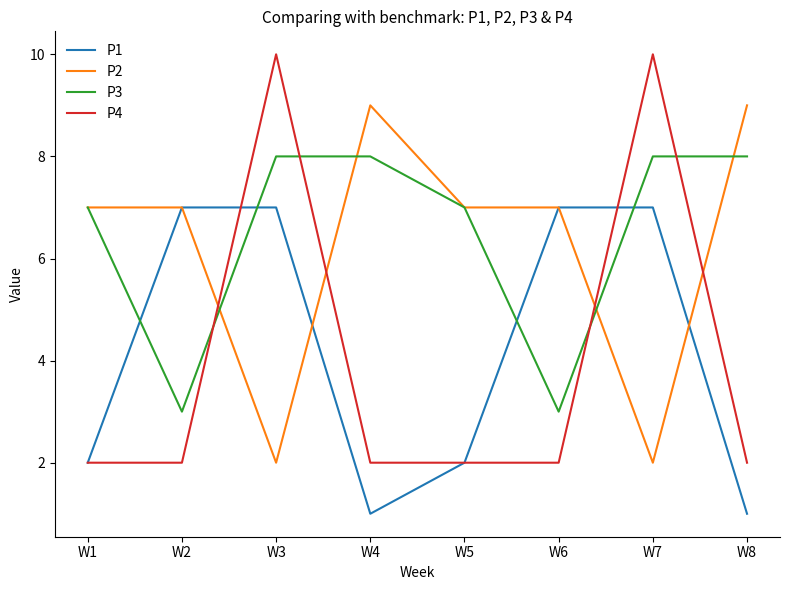

What is the maximum value shown in the chart?

10